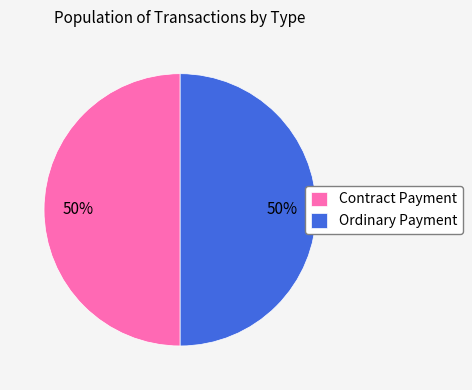

Is it true that Contract Payment is 38% of the pie?

False